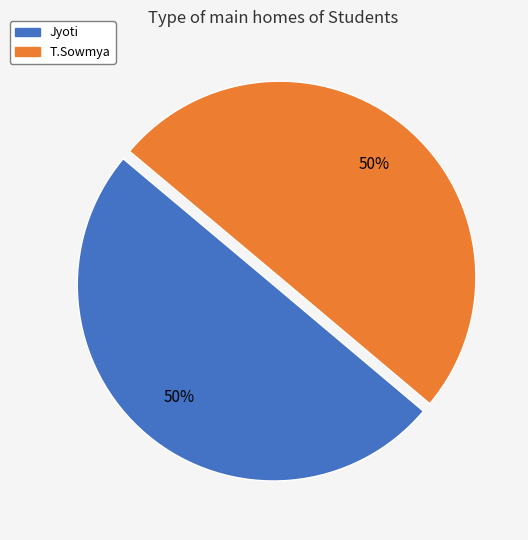

What is the ratio of the value at Jyoti to the value at T.Sowmya?

1.0